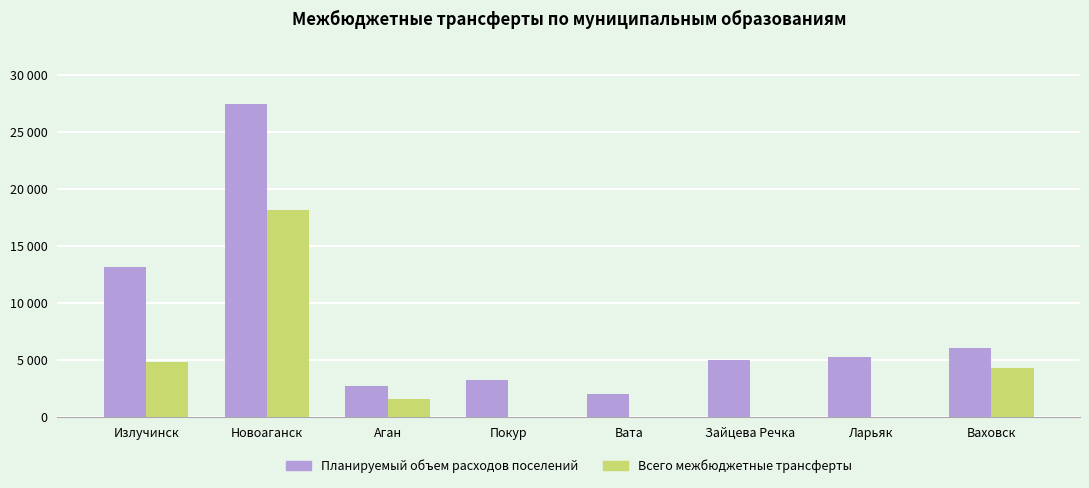

Rank the series by their average value, from highest to lowest.

Планируемый объем расходов поселений, Всего межбюджетные трансферты